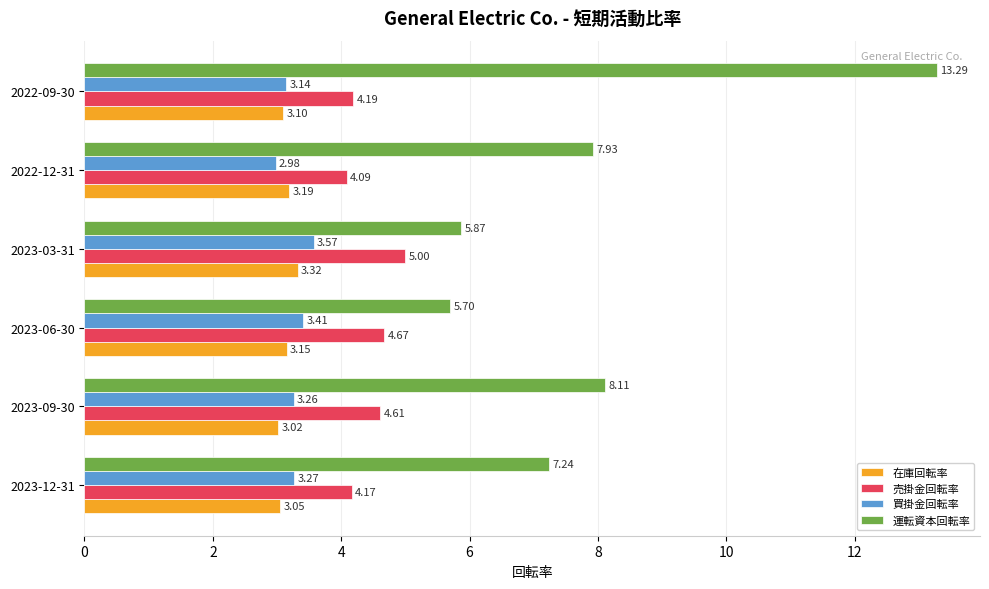

Between 2023-06-30 and 2023-03-31, which series saw the biggest shift?

売掛金回転率